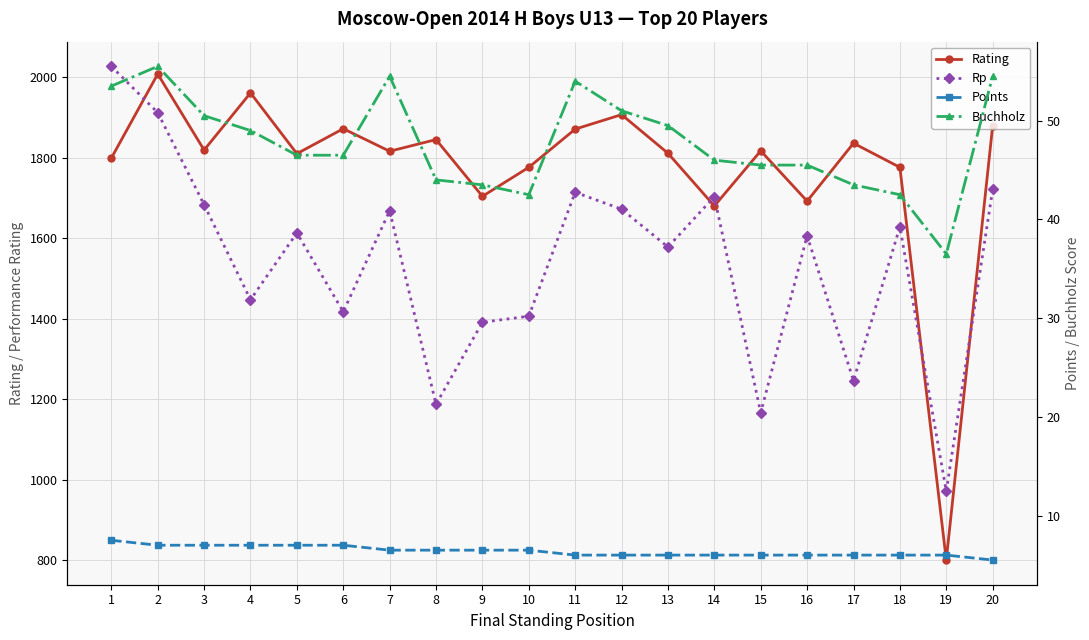

Where is Rp nearest to the value 1499?

4